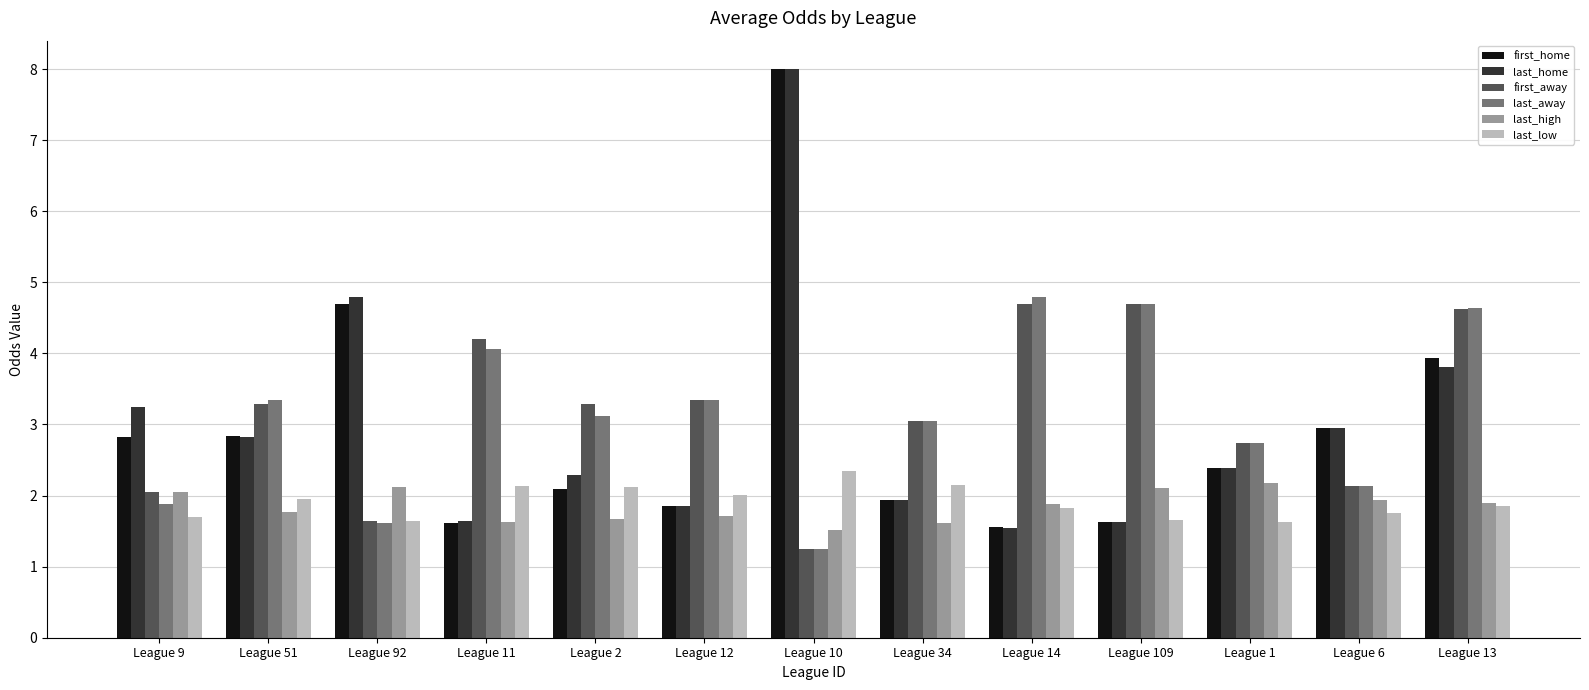

At which category does the chart reach its minimum across all series?

League 10